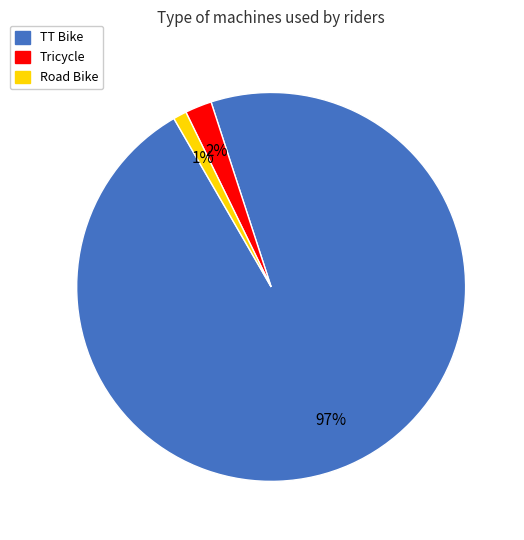

How many slices are in this pie chart?

3